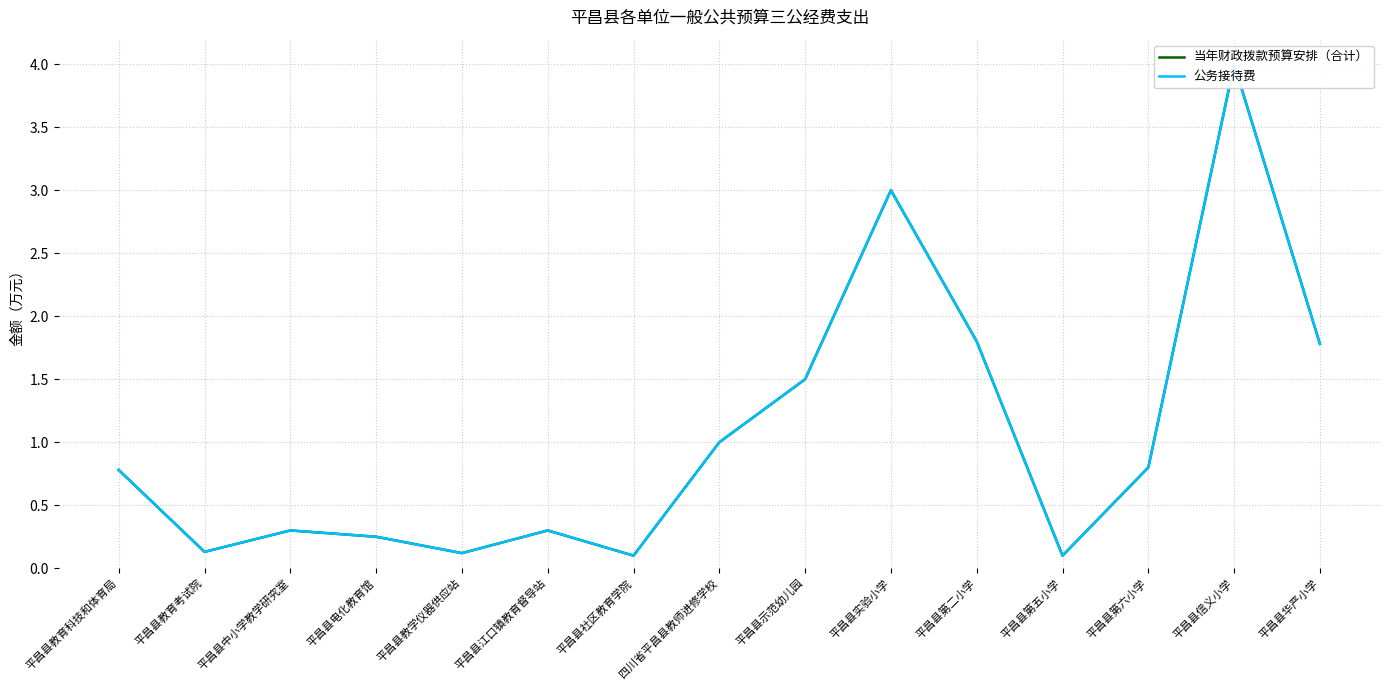

True or false: 公务接待费 and 当年财政拨款预算安排（合计） cross at least once.

False